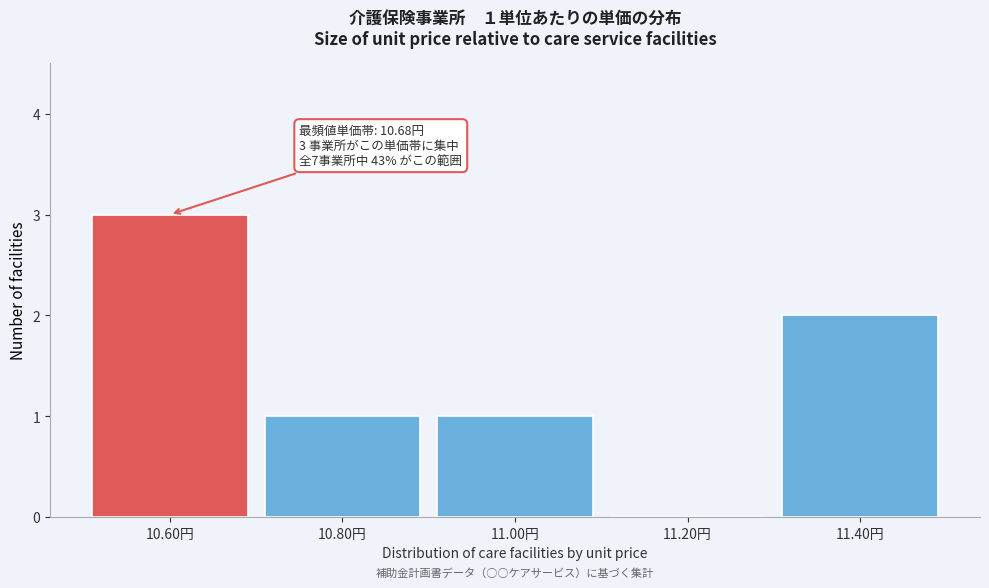

Which range on the x-axis has the tallest bar?

10.5 to 10.7